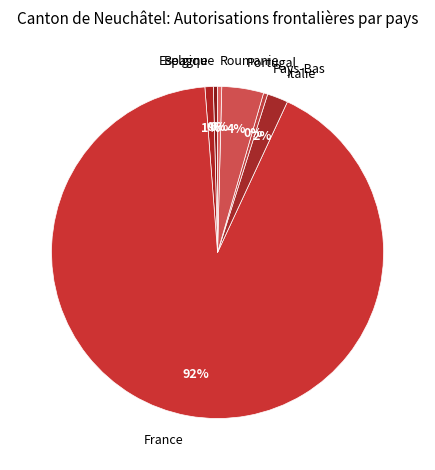

How many segments does this pie chart have?

7